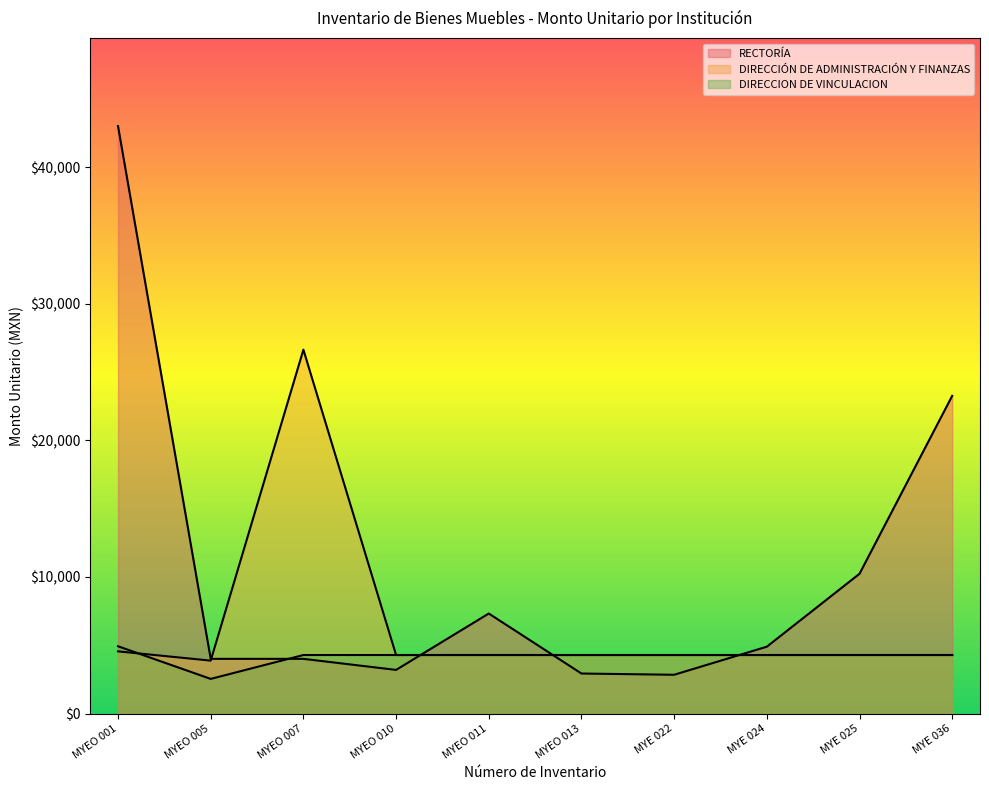

What is the value of the DIRECCIÓN DE ADMINISTRACIÓN Y FINANZAS point at the 3rd from the left?

26634.5